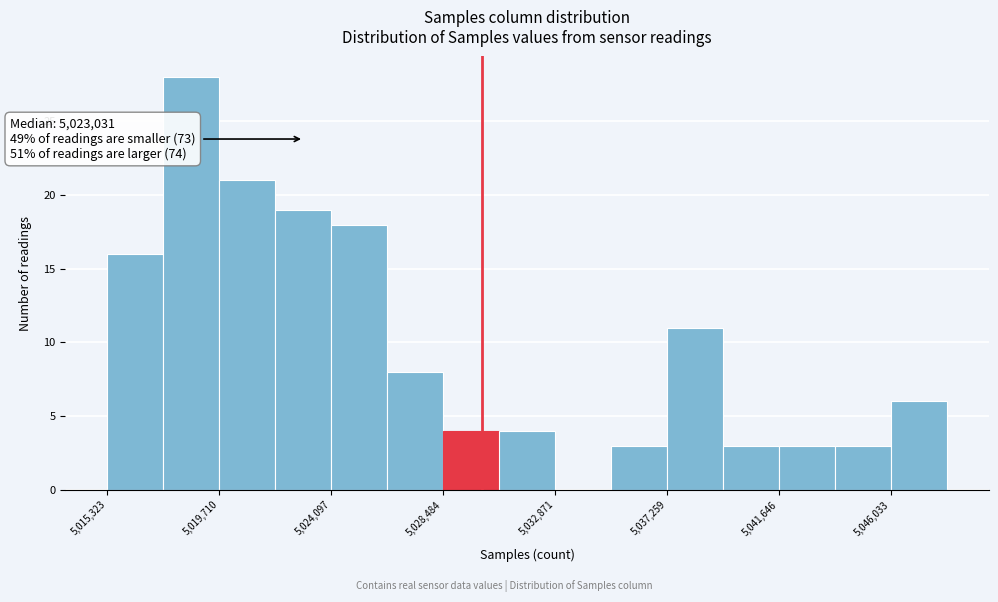

Which range on the x-axis has the tallest bar?

5017500 to 5019500